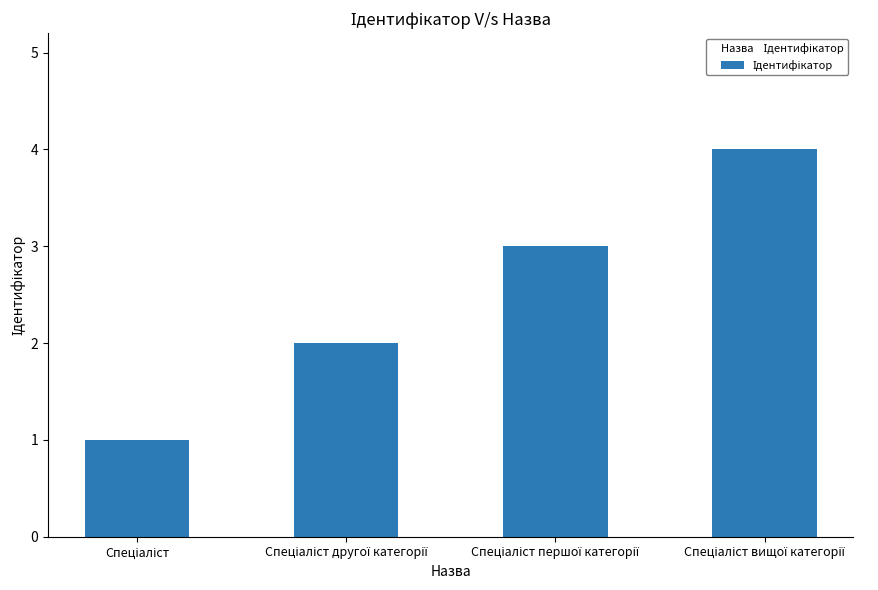

What is the difference between the maximum and minimum values?

3